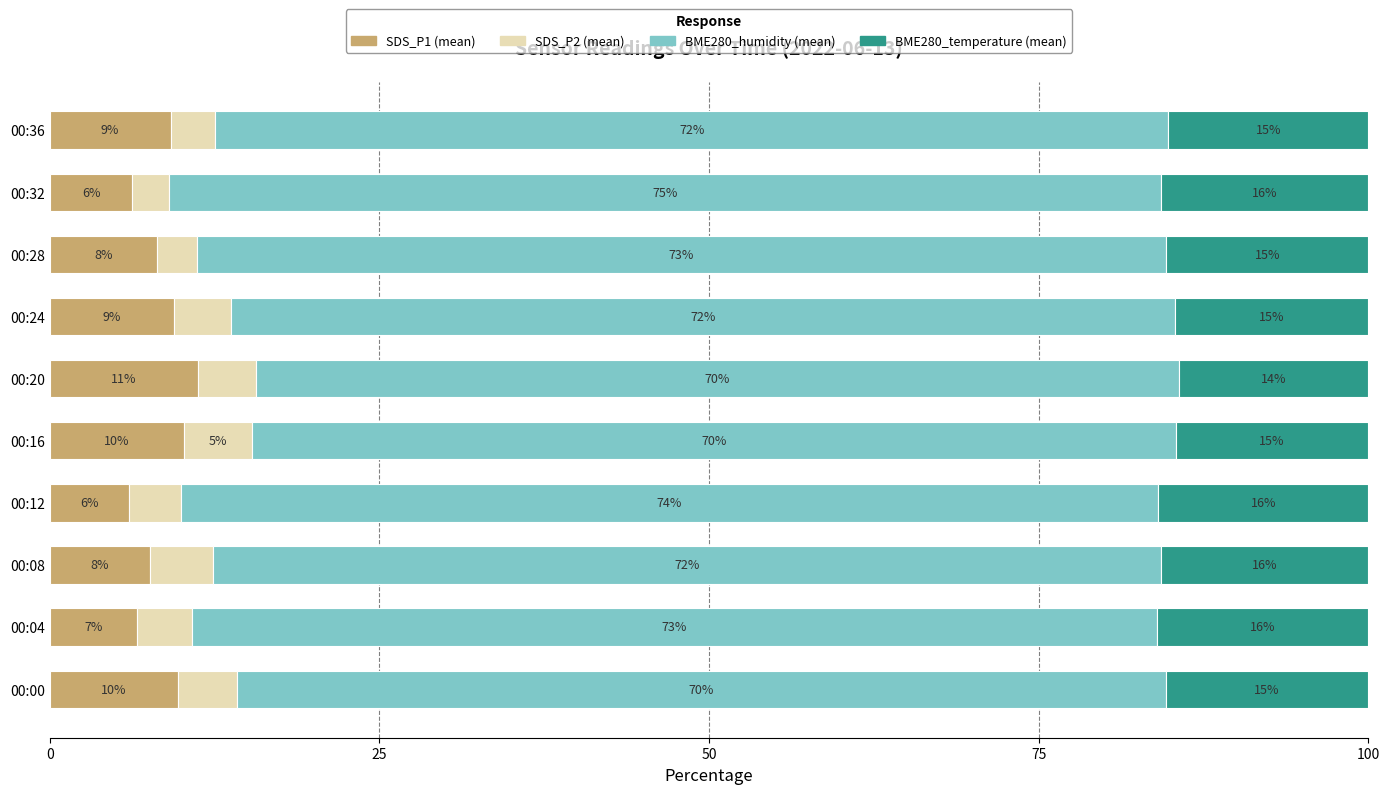

What is the lowest value of the SDS_P1 (mean) series?

6.0